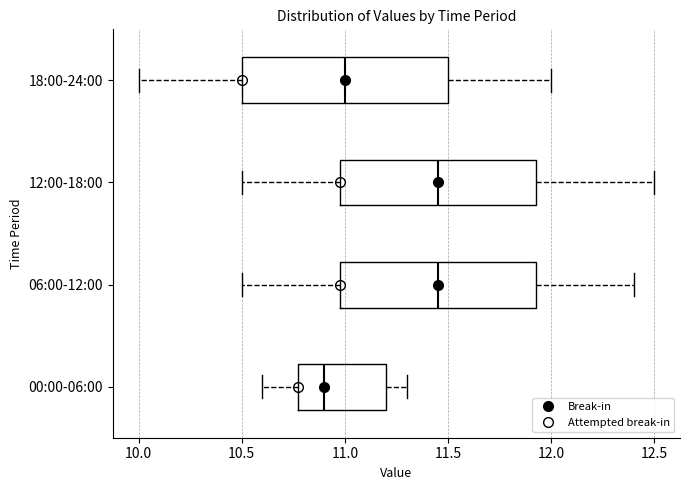

Where does the median line of the box for 18:00-24:00 sit on the x-axis? The values are not printed on the chart, so give them approximately, as read against the axis.

11.00